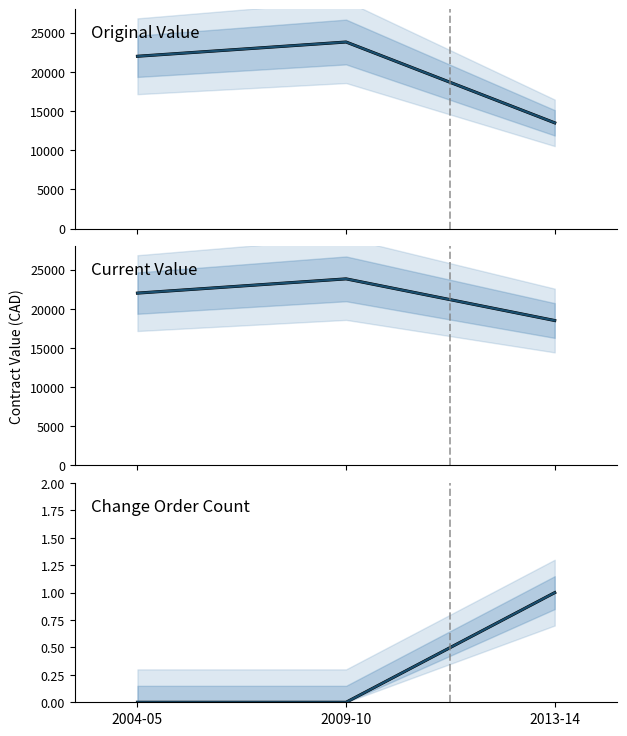

Reading right to left, transcribe all the data shown in this chart.

original_value: 13500	23820	22000
current_value: 18500	23820	22000
change_order_count: 1	0	0